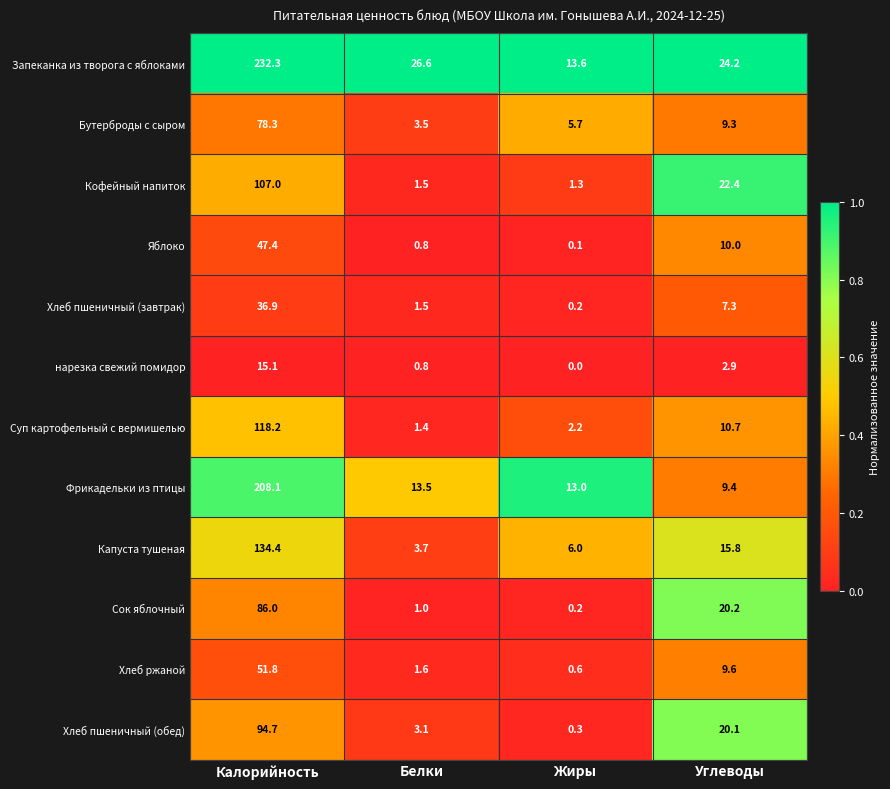

What is the sum of the Хлеб пшеничный (завтрак) values at Жиры and Углеводы?

7.5